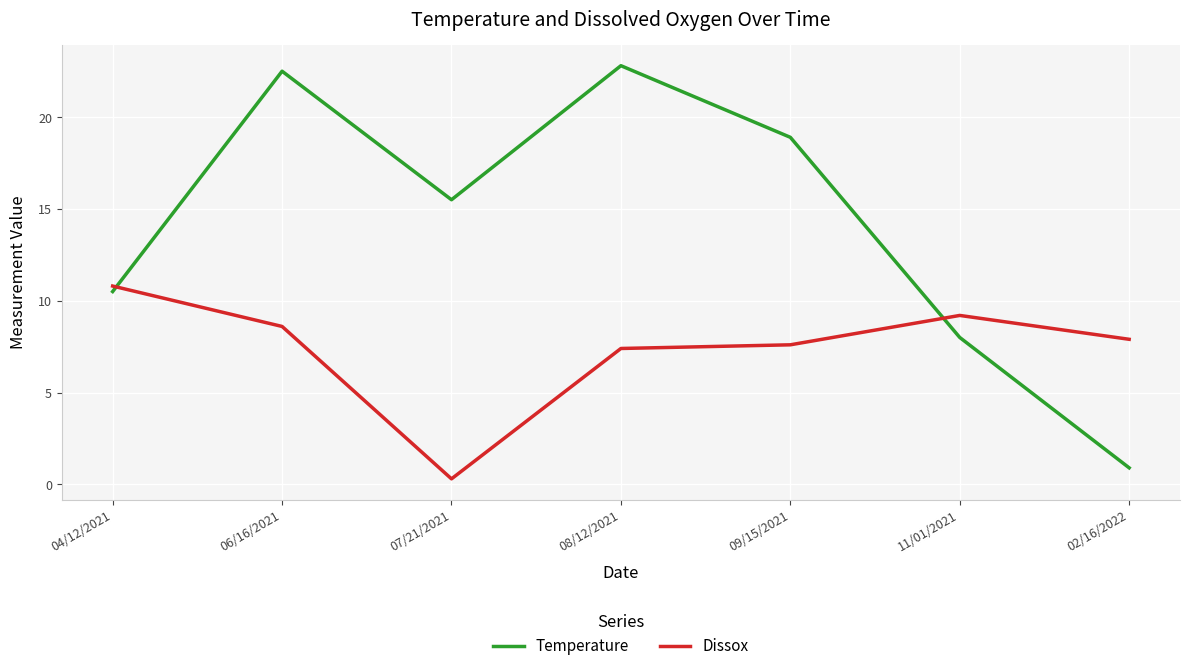

The Dissox series shows 12.1 at 06/16/2021. True or false?

False